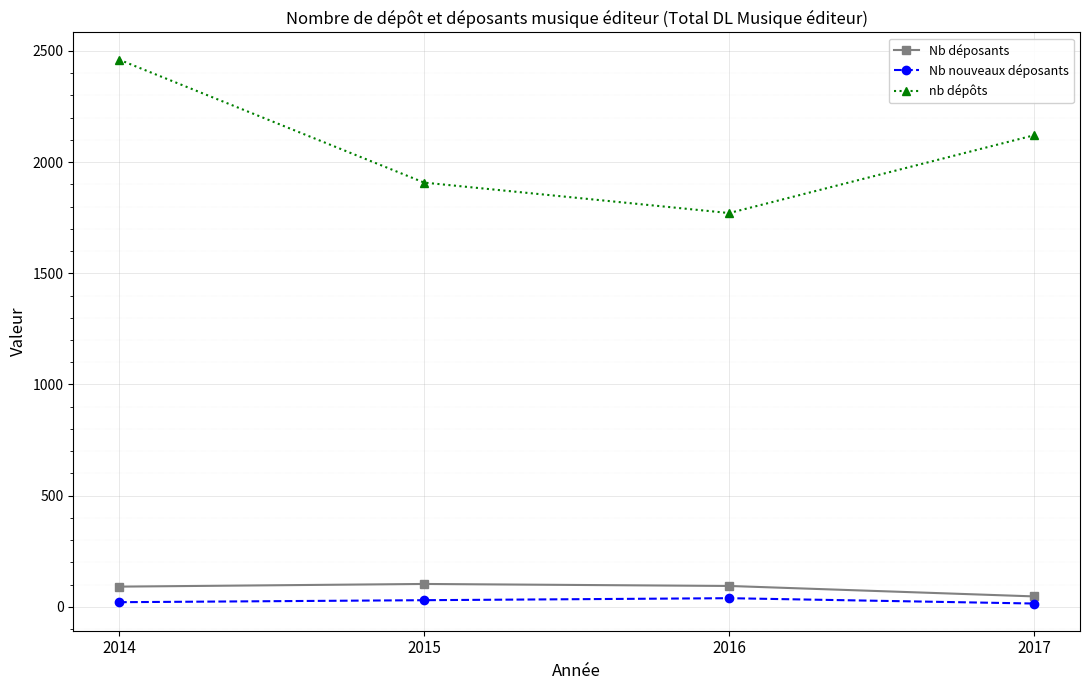

What is the value of the Nb nouveaux déposants point at the 2nd from the left?

30